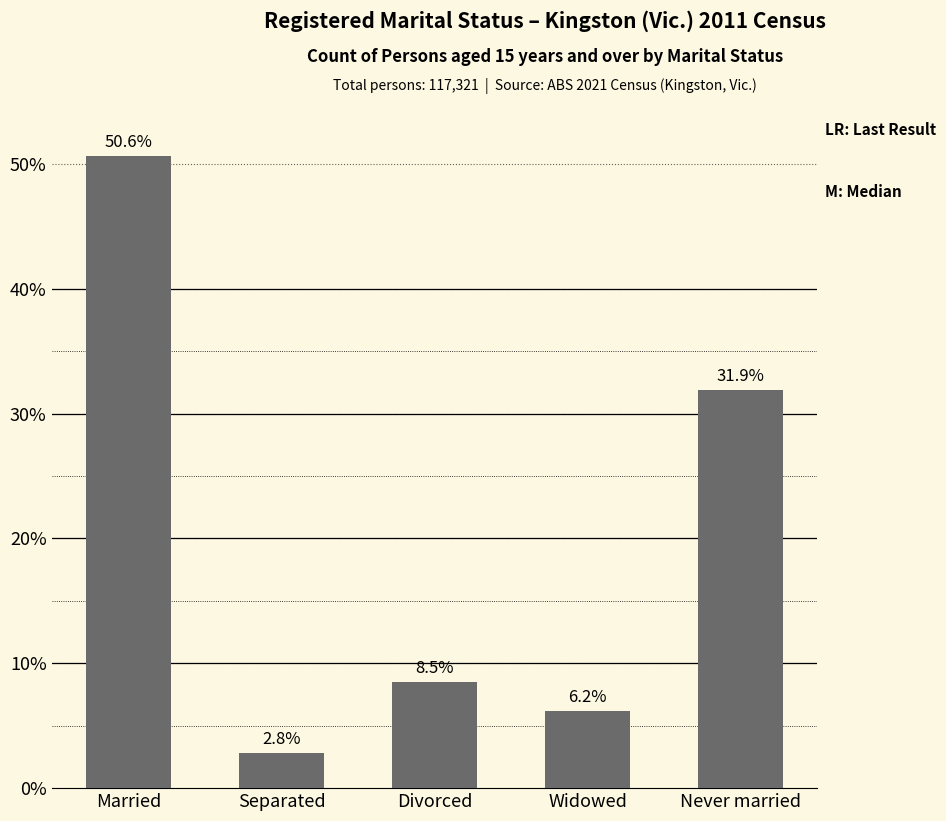

The chart shows a value of 1.0 at Separated. True or false?

False